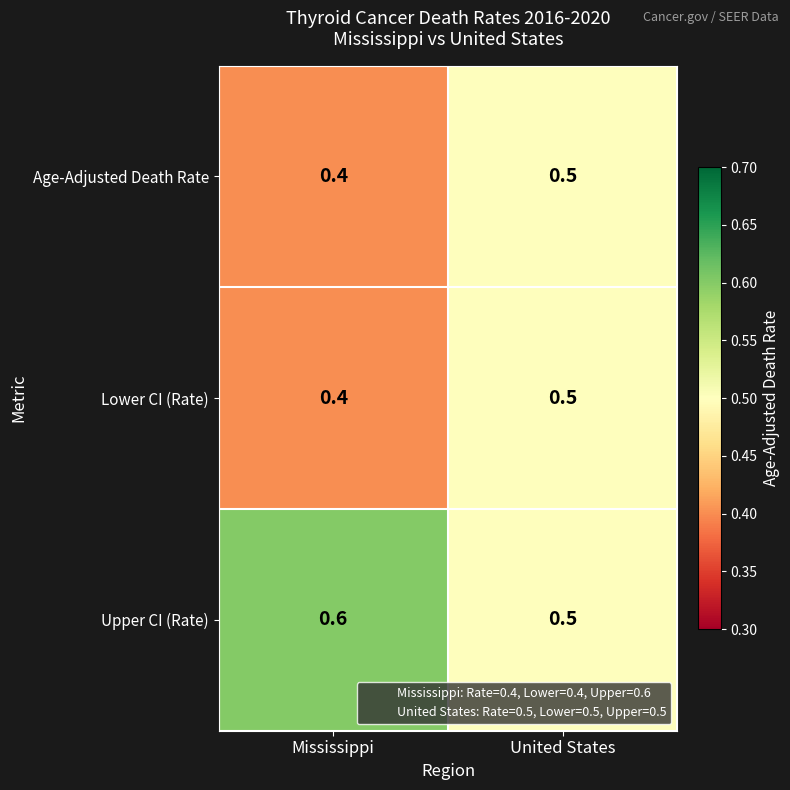

Read the Lower CI (Rate) value at United States.

0.5